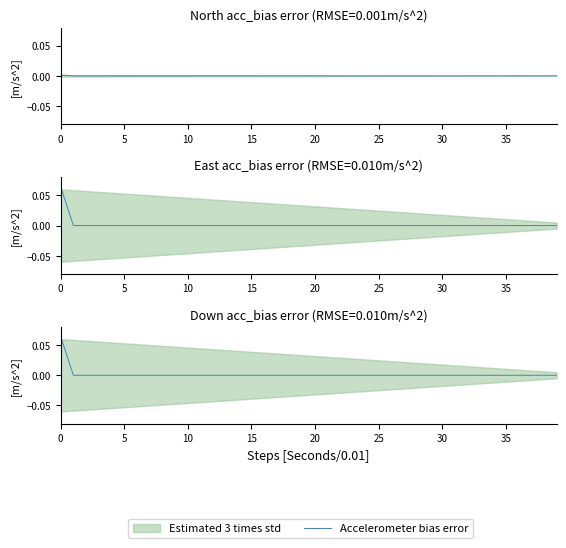

Is it true that the value at 26 is 0.0?

False